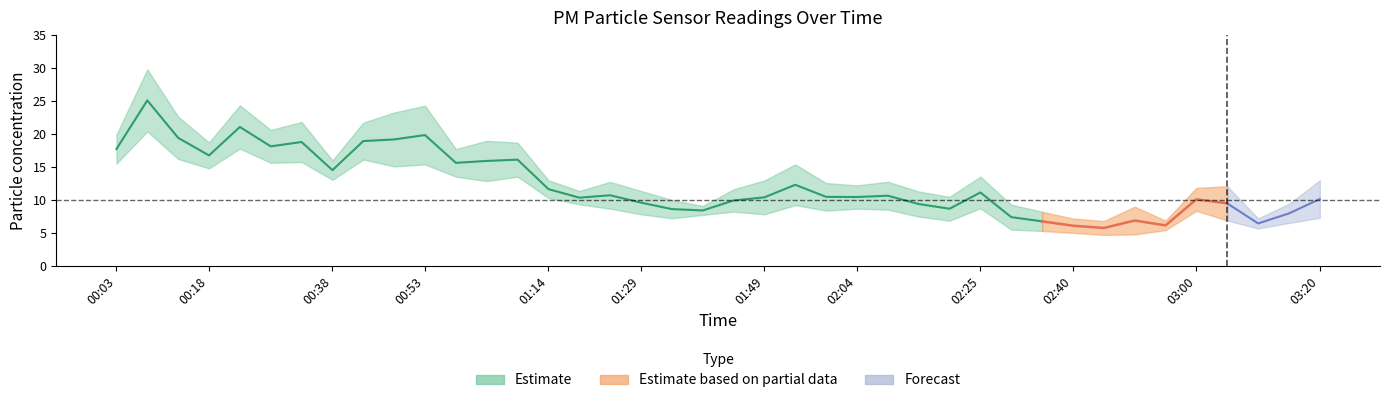

Does the chart display data point markers on the line(s)?

No